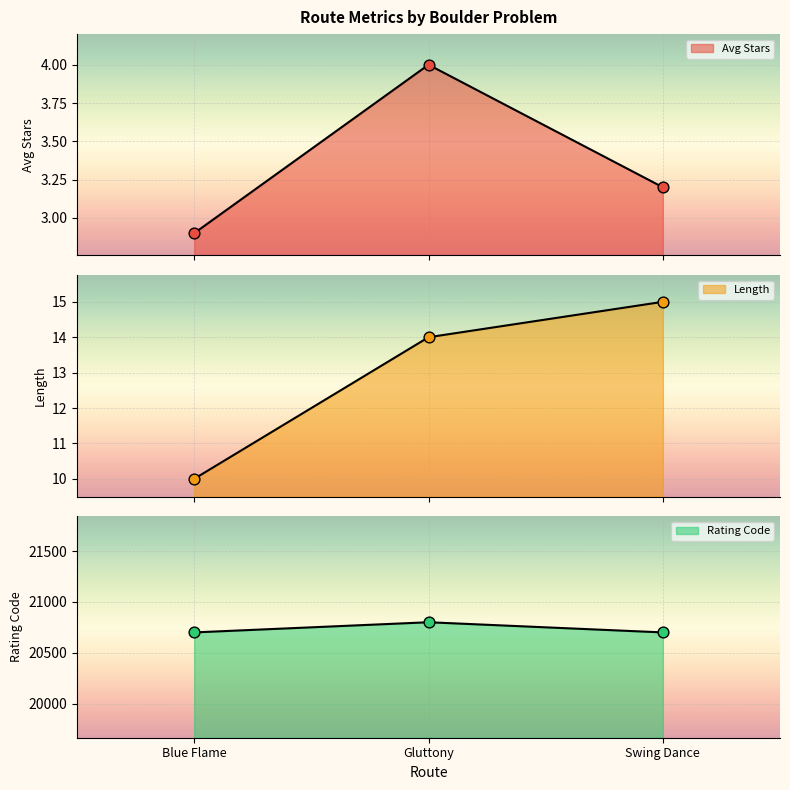

At how many categories does at least one series exceed 14771?

3